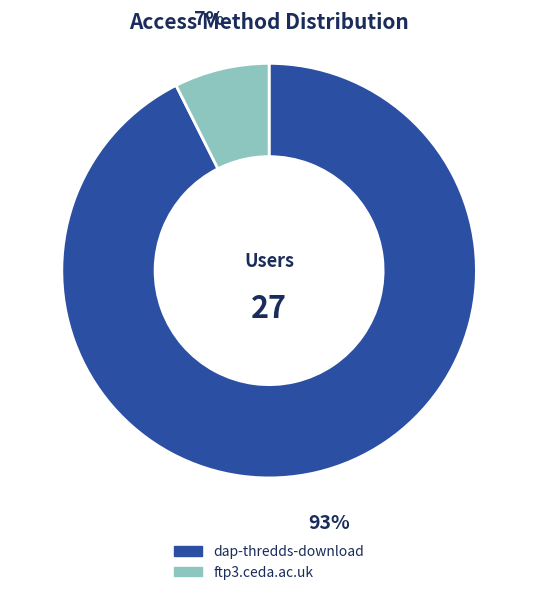

Does dap-thredds-download account for over 50% of the chart?

Yes